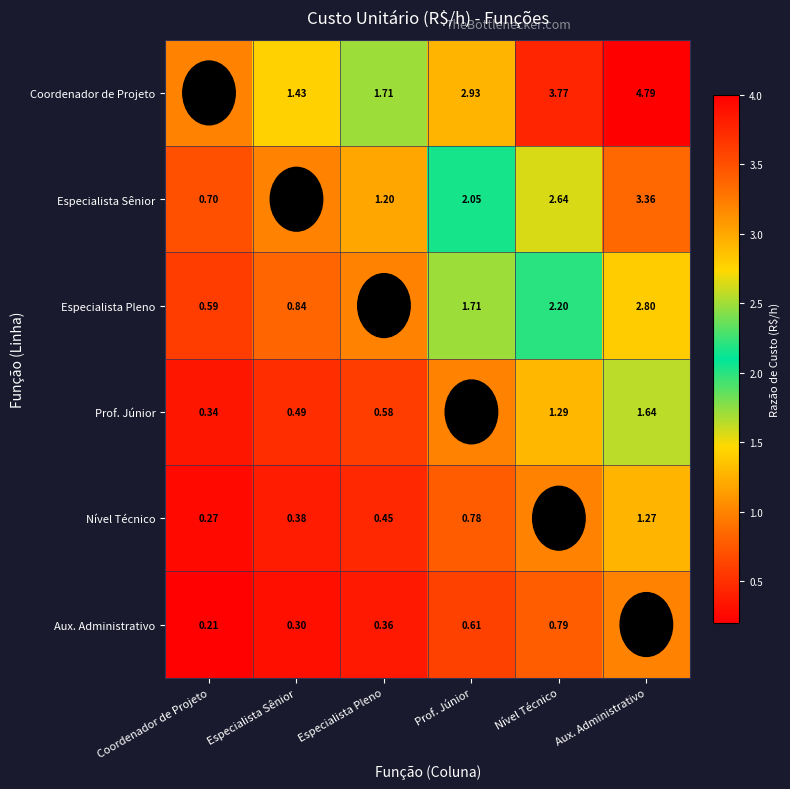

At which label is Especialista Pleno closest to 1?

Especialista Pleno